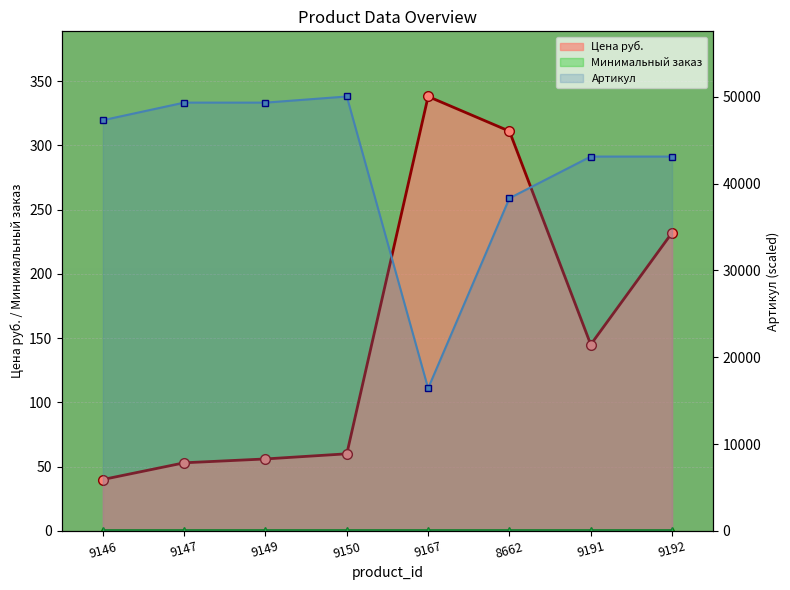

Where is Цена руб. nearest to the value 189?

9192